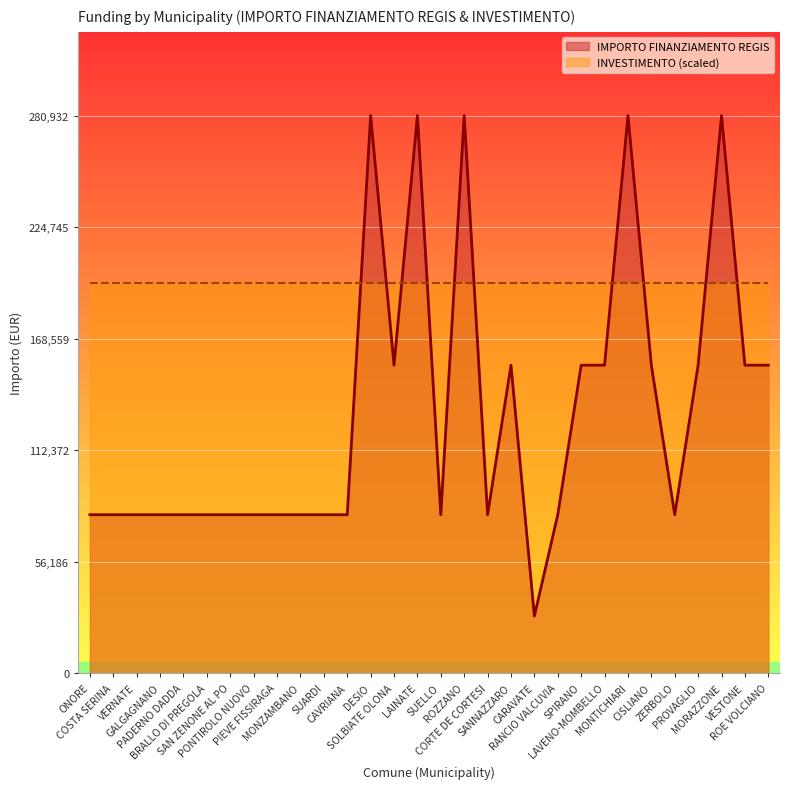

How many lines are shown in the chart?

2